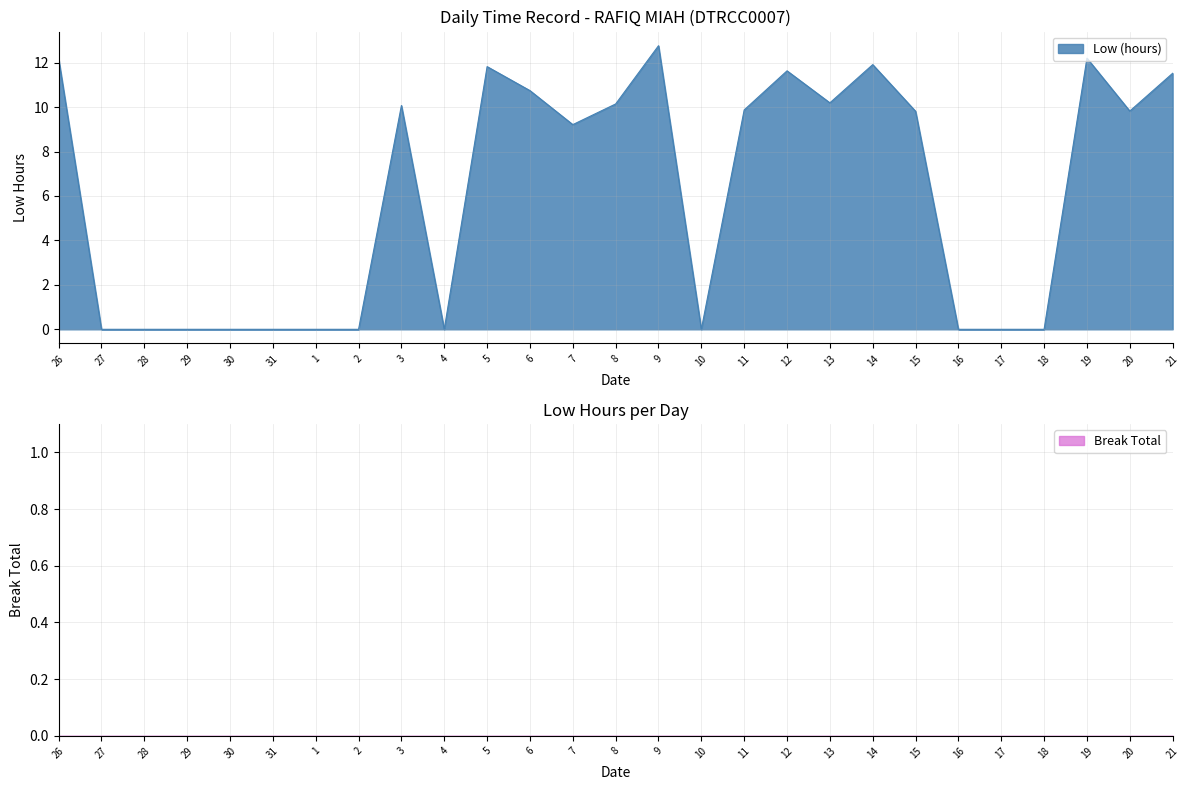

Reading left to right, what are all the values shown in this chart?

26=12.2	27=0.0	28=0.0	29=0.0	30=0.0	31=0.0	1=0.0	2=0.0	3=10.1	4=0.0	5=11.8	6=10.7	7=9.2	8=10.1	9=12.8	10=0.0	11=9.9	12=11.6	13=10.2	14=11.9	15=9.8	16=0.0	17=0.0	18=0.0	19=12.2	20=9.8	21=11.5